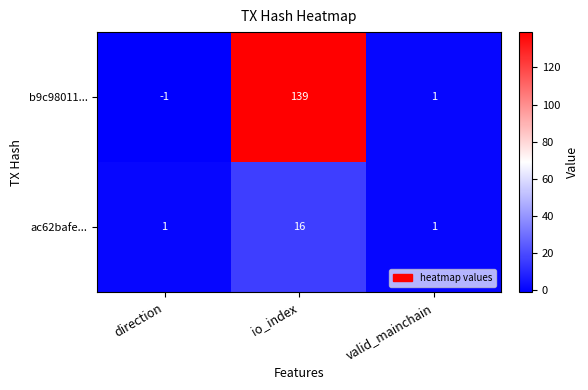

What is the average value of the b9c98011... series?

46